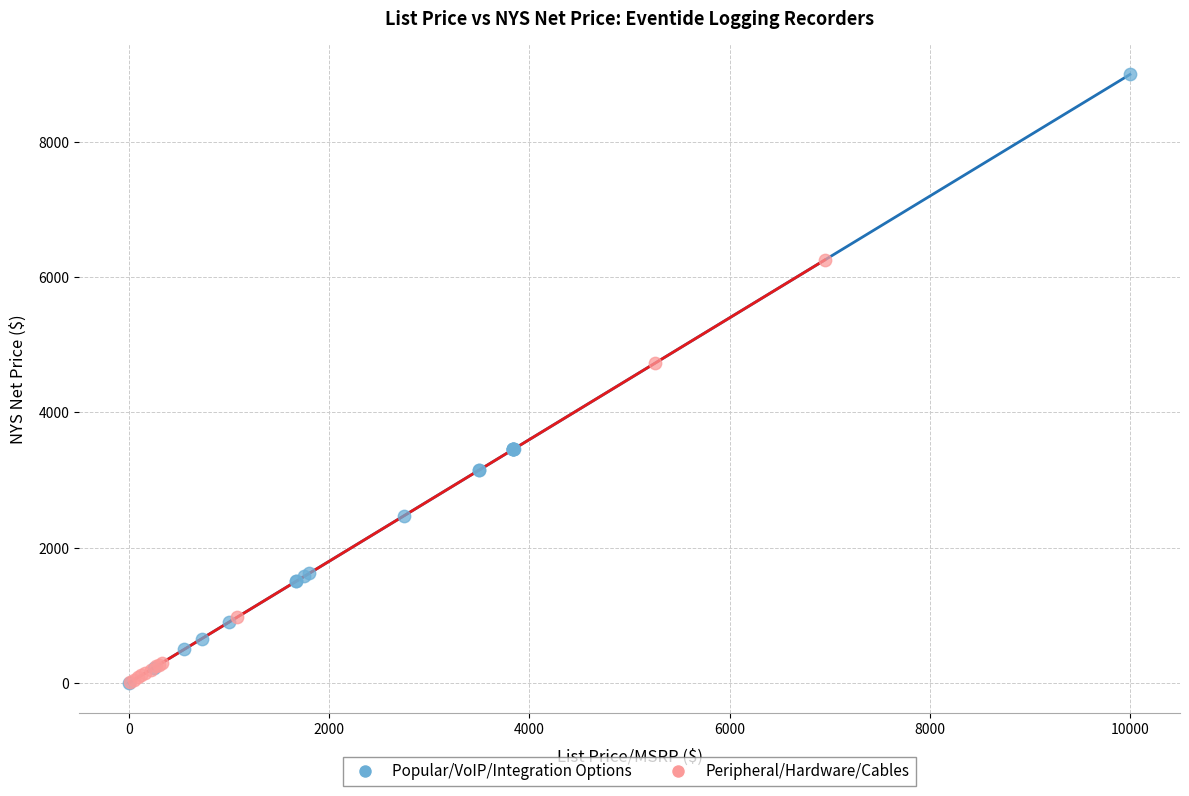

Which series reaches the maximum Y coordinate?

Popular/VoIP/Integration Options